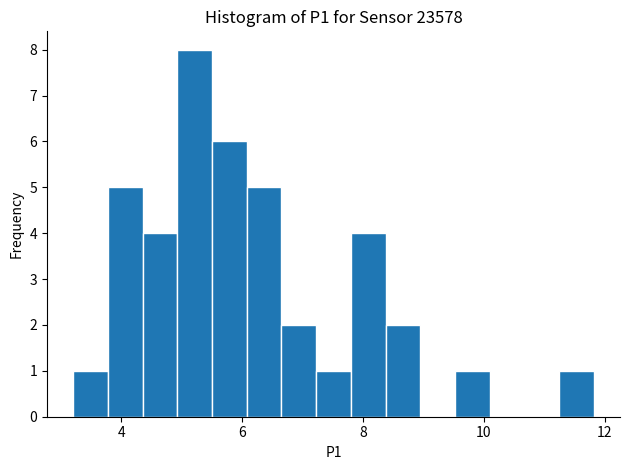

Around what value on the x-axis is the tallest bar? Give the approximate position of its centre, as read against the axis.

5.2